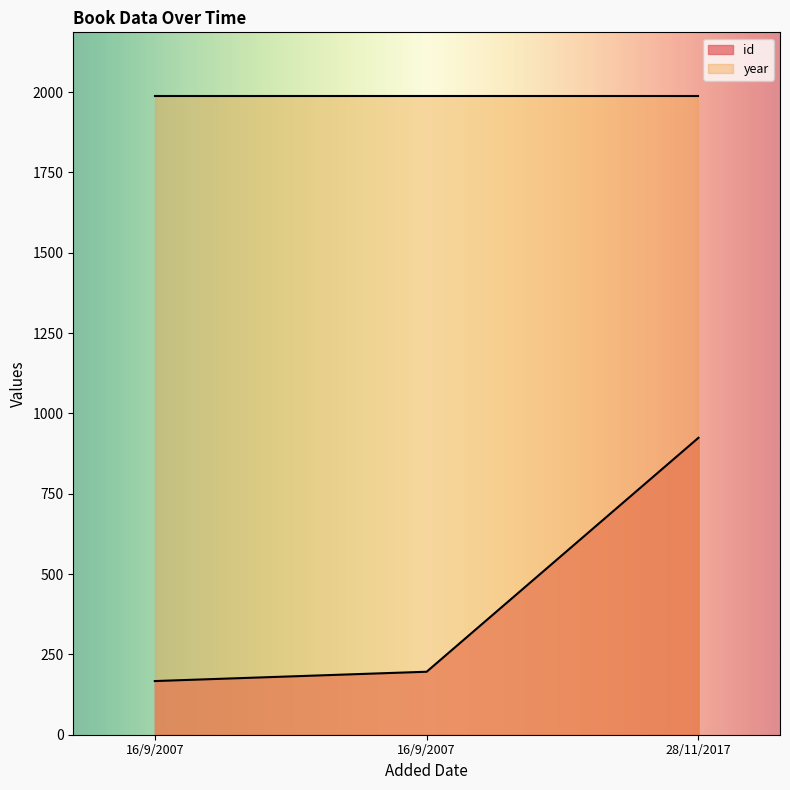

Rank the categories by value from highest to lowest.

28/11/2017, 16/9/2007, 16/9/2007